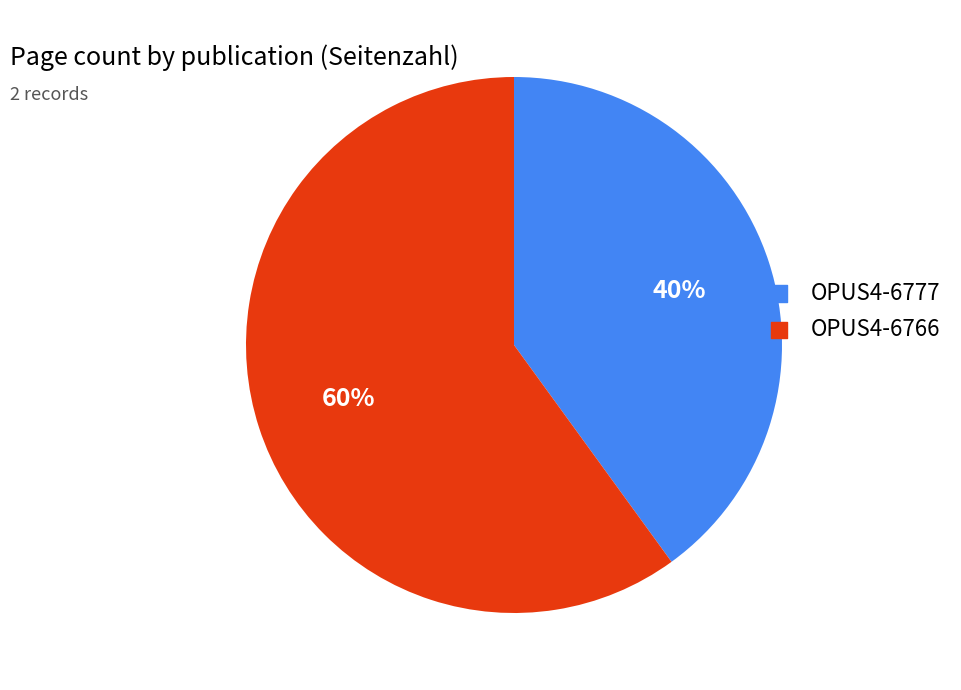

What is the ratio of the value at OPUS4-6777 to the value at OPUS4-6766?

0.7